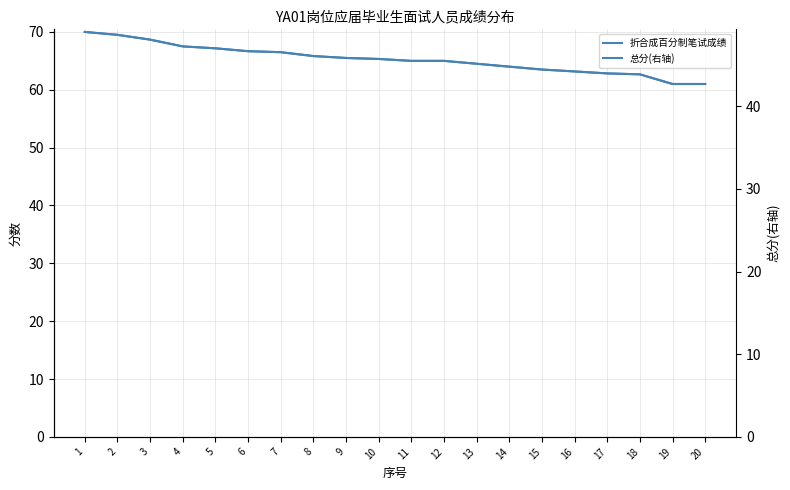

True or false: 总分(右轴) and 折合成百分制笔试成绩 cross at least once.

False